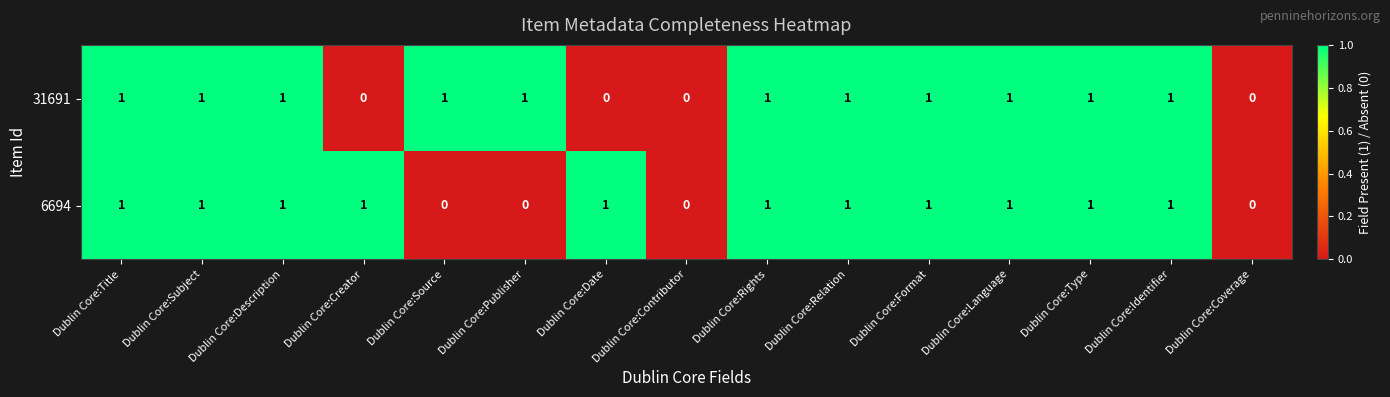

The 31691 series shows 2 at Dublin Core:Language. True or false?

False